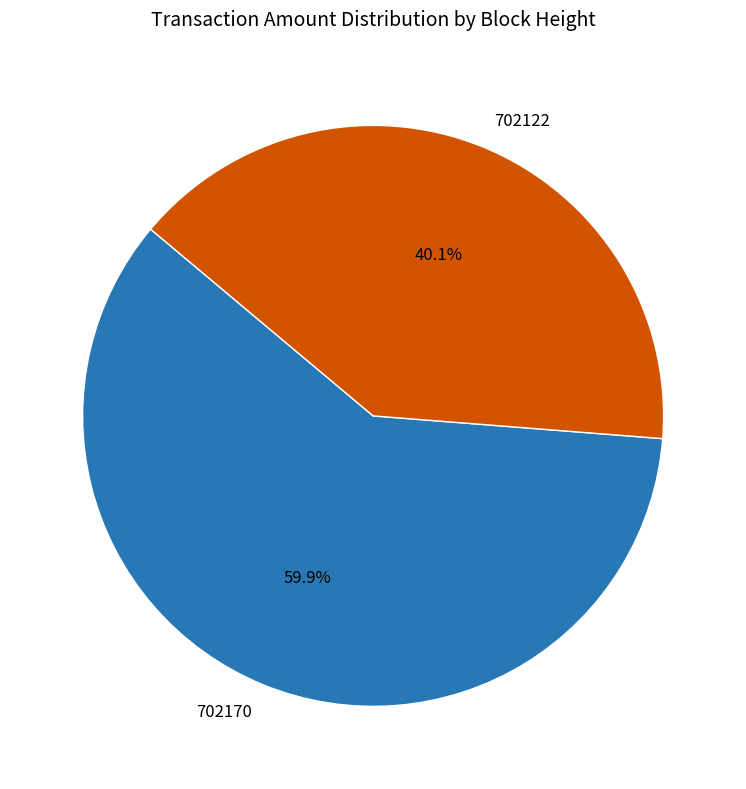

To the nearest percent, what is the difference between the 702122 and 702170 slice percentages?

20%